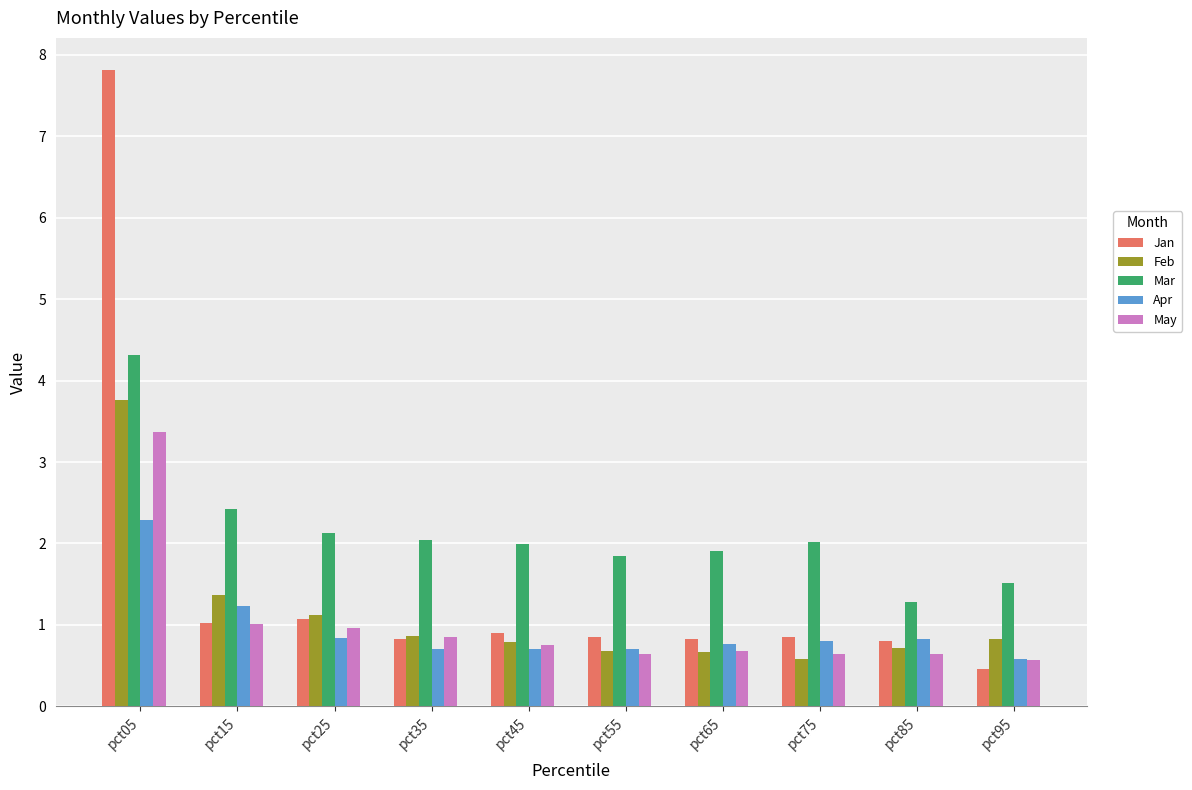

True or false: Jan has a value of 0.9 at pct45.

True